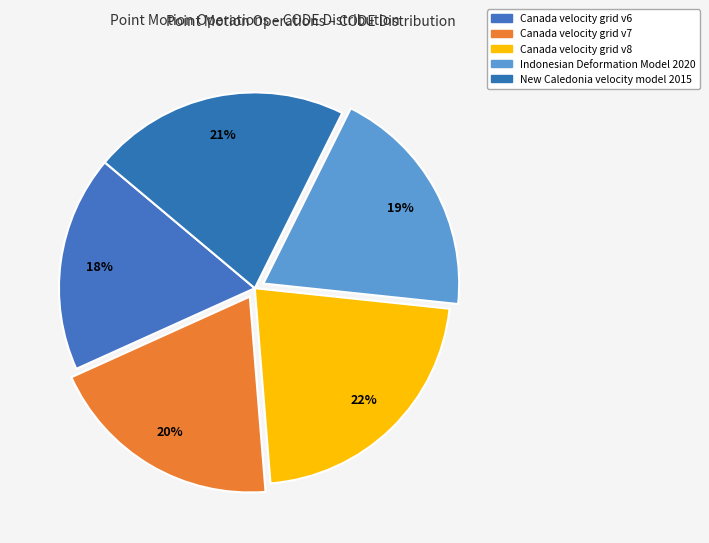

Is there a majority slice in this chart?

No